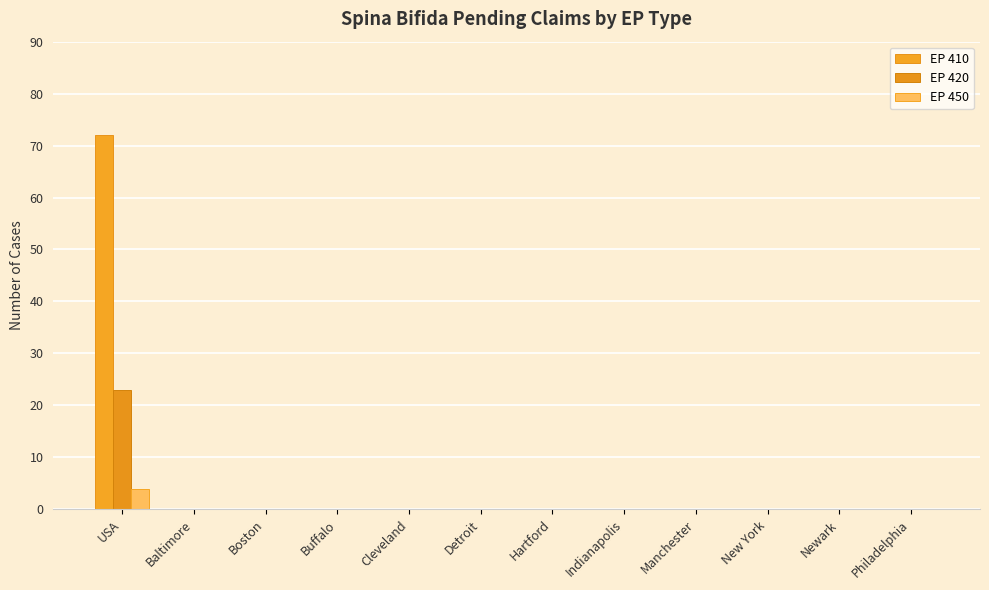

What is the label of the 9th bar from the left?

Manchester